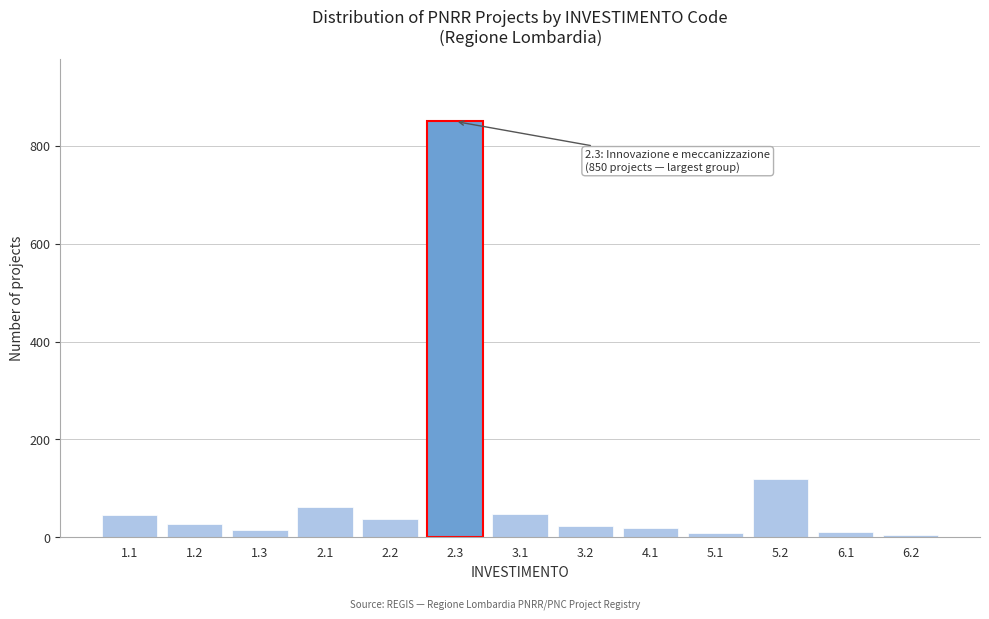

What is the maximum value shown in the chart?

850